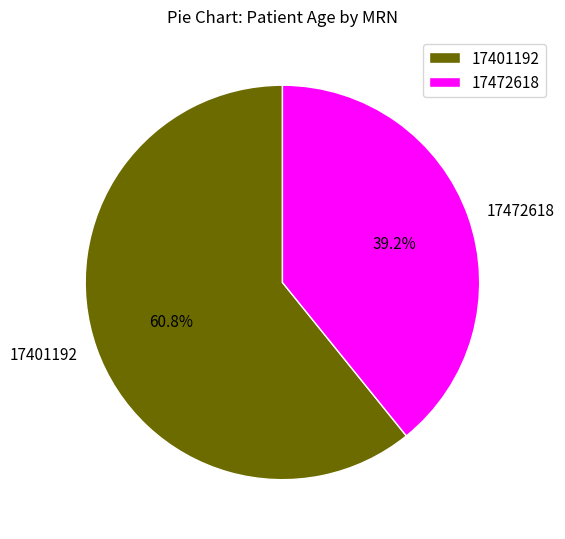

Rank the categories by value from highest to lowest.

17401192, 17472618